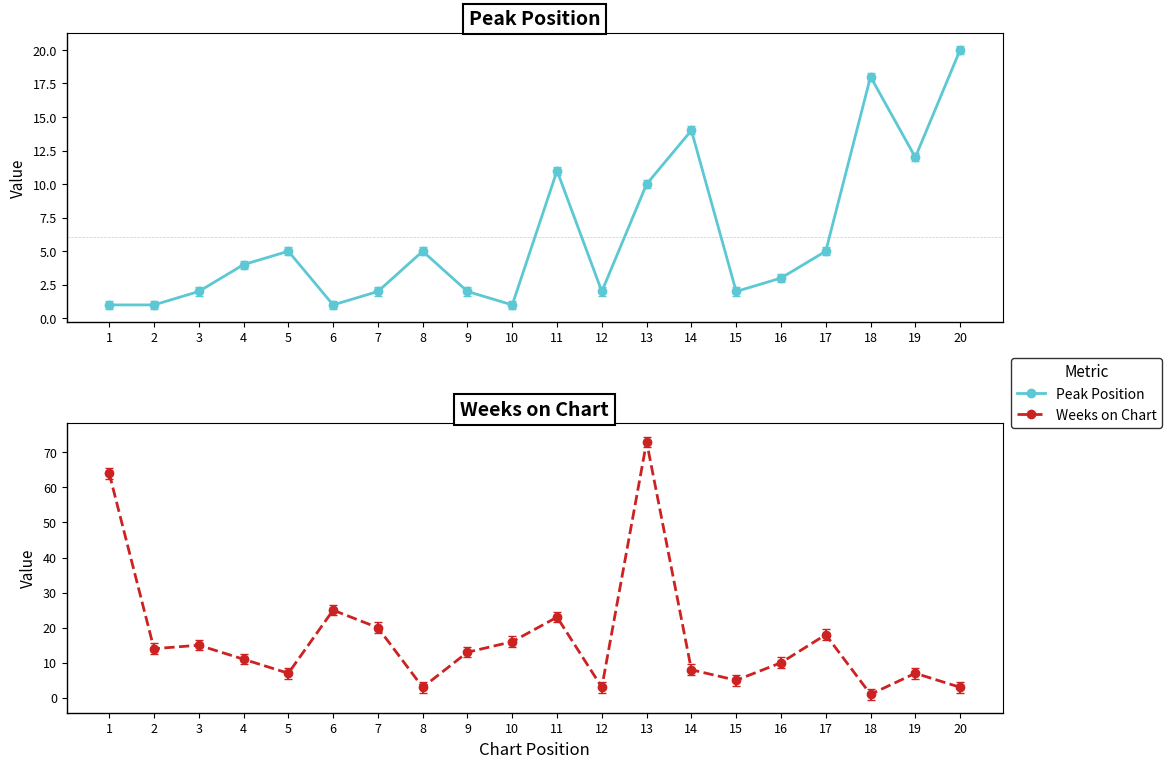

Which series has the largest total across all categories?

Weeks on Chart